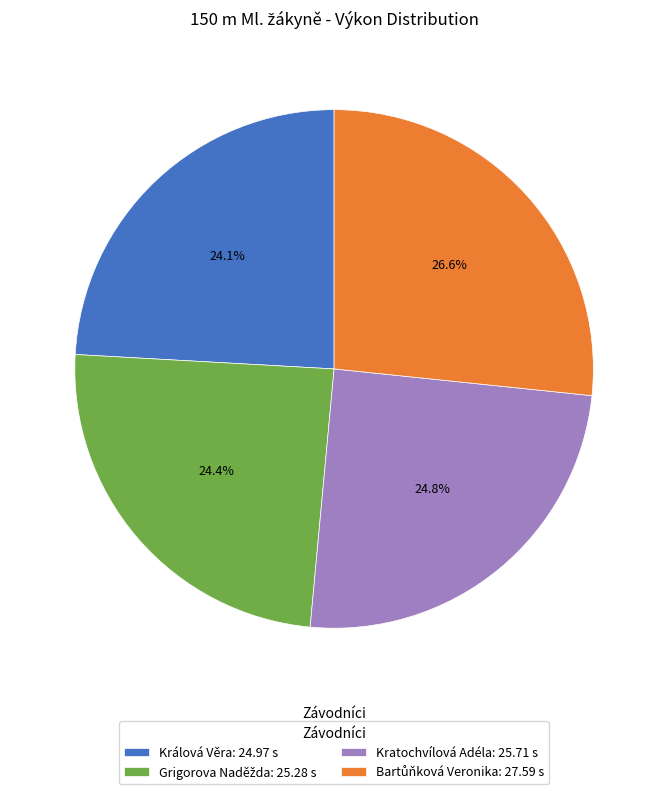

How many segments does this pie chart have?

4